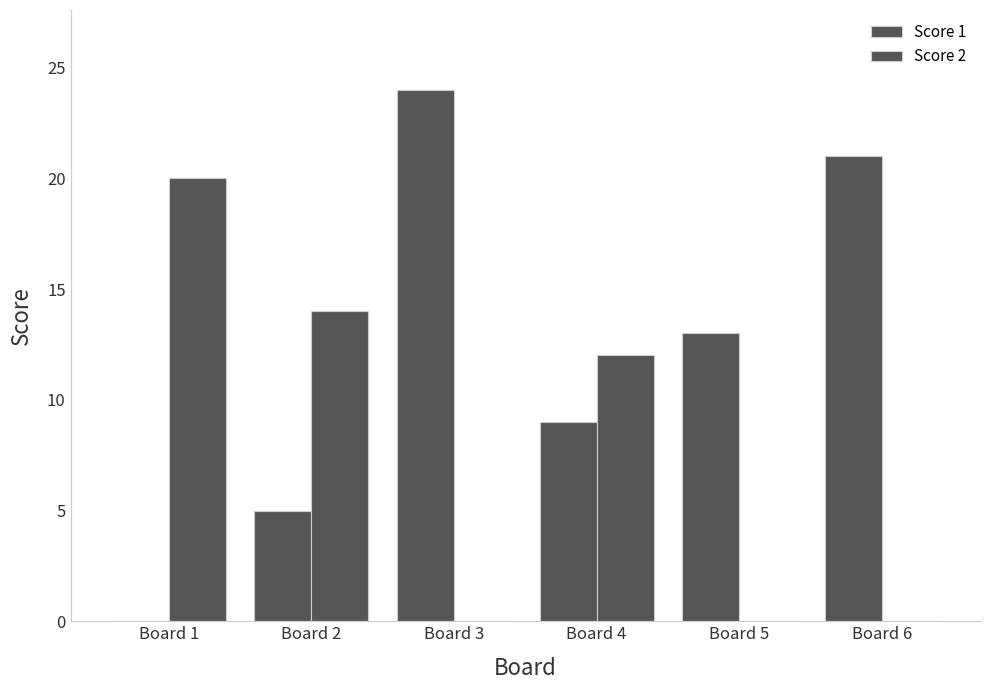

Reading left to right, list all the values displayed in this chart.

Score 1: Board 1=0	Board 2=5	Board 3=24	Board 4=9	Board 5=13	Board 6=21
Score 2: Board 1=20	Board 2=14	Board 3=0	Board 4=12	Board 5=0	Board 6=0